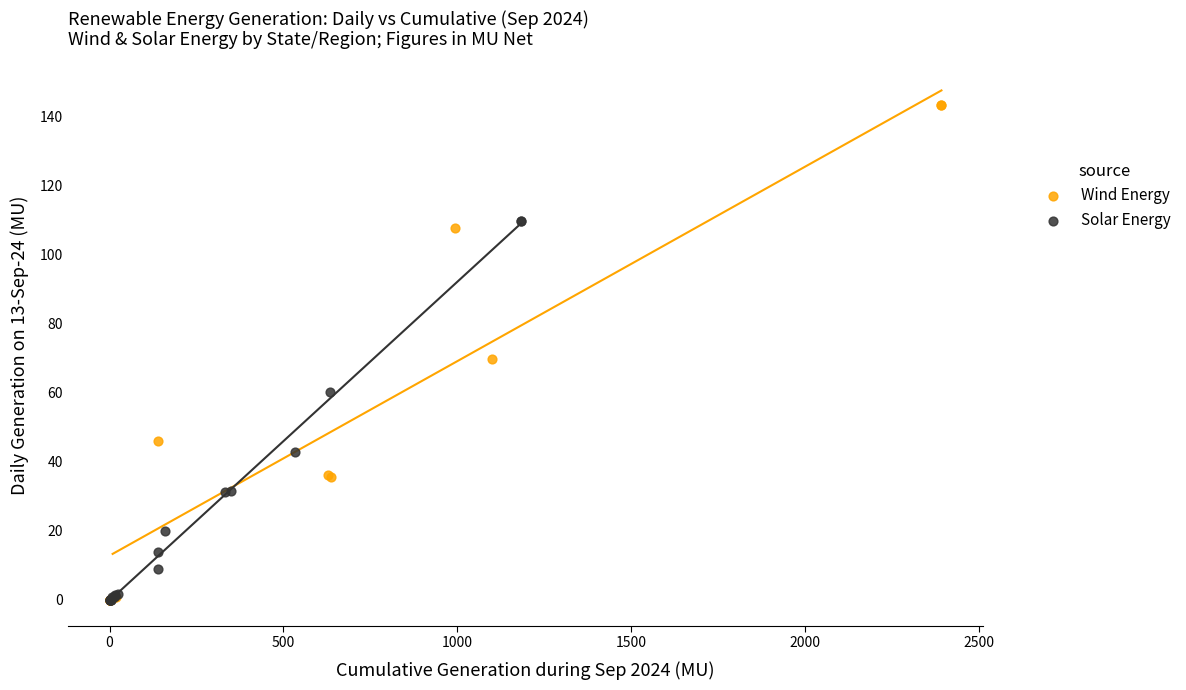

Which series has the largest Y range (max minus min)?

Wind Energy